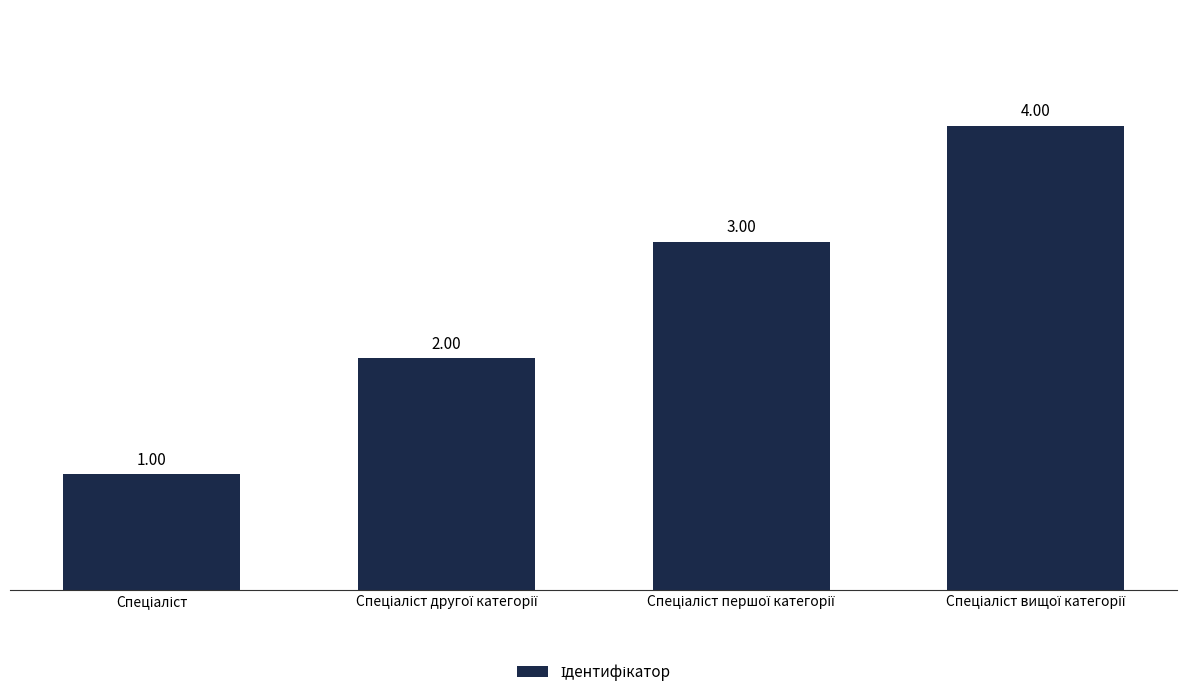

What is the difference between the maximum and minimum values?

3